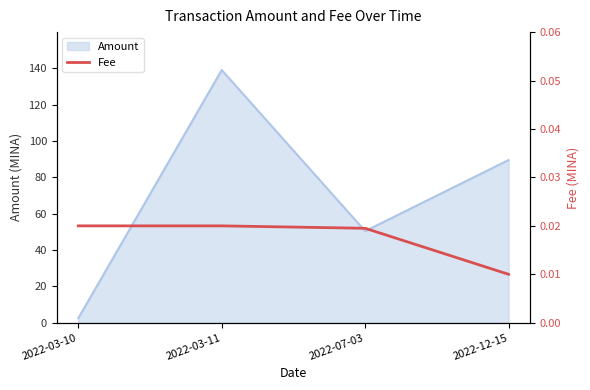

Is it true that Amount equals 152.2 at 2022-12-15?

False